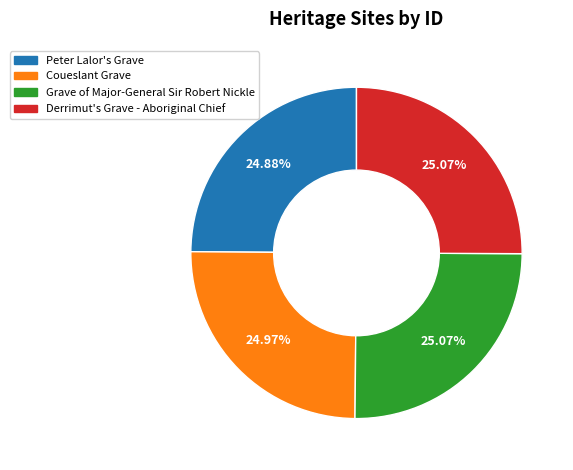

To the nearest percent, what is the combined percentage of Coueslant Grave and Peter Lalor's Grave?

50%